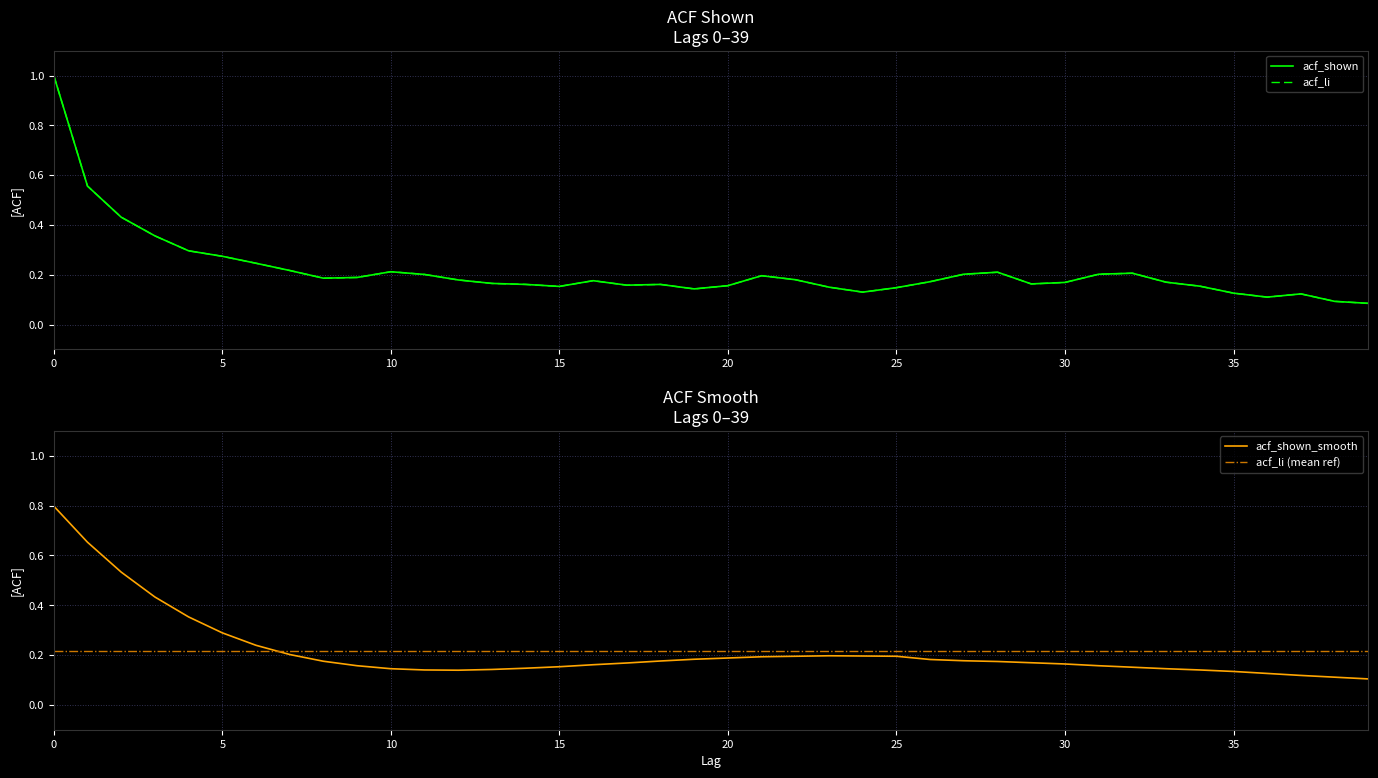

At how many categories does at least one series exceed 0?

40